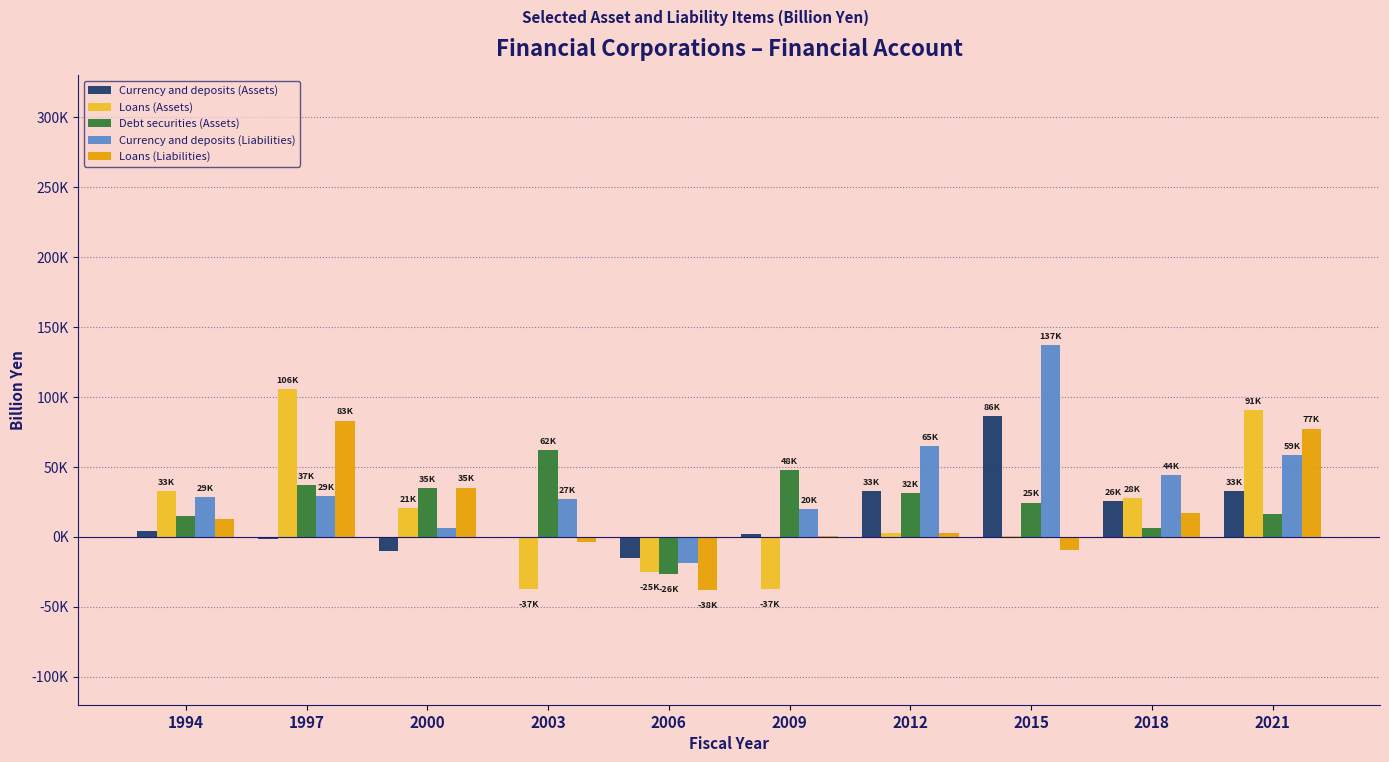

What are all the series names shown in the legend?

Currency and deposits (Assets), Loans (Assets), Debt securities (Assets), Currency and deposits (Liabilities), Loans (Liabilities)